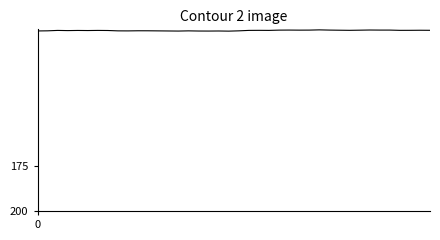

What is the smallest value displayed?

99.4